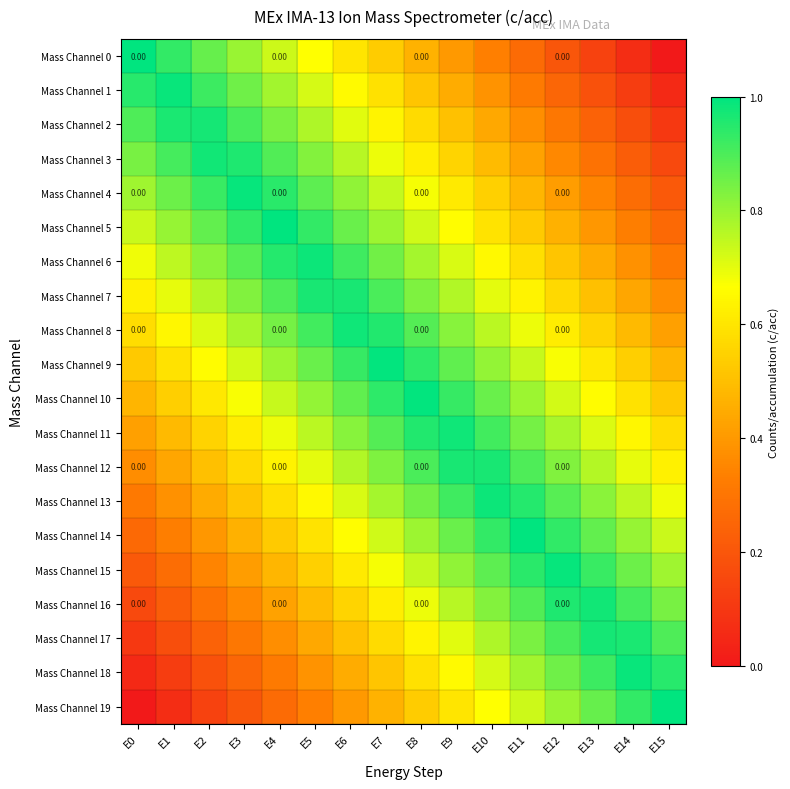

What is the sum of all Mass Channel 13 values?

11.2